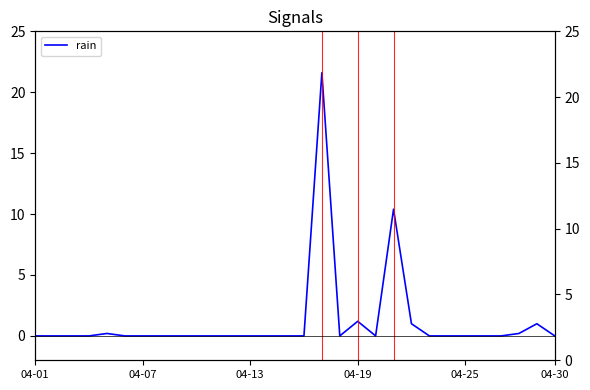

Which has a higher value, 25 or 04-13?

25